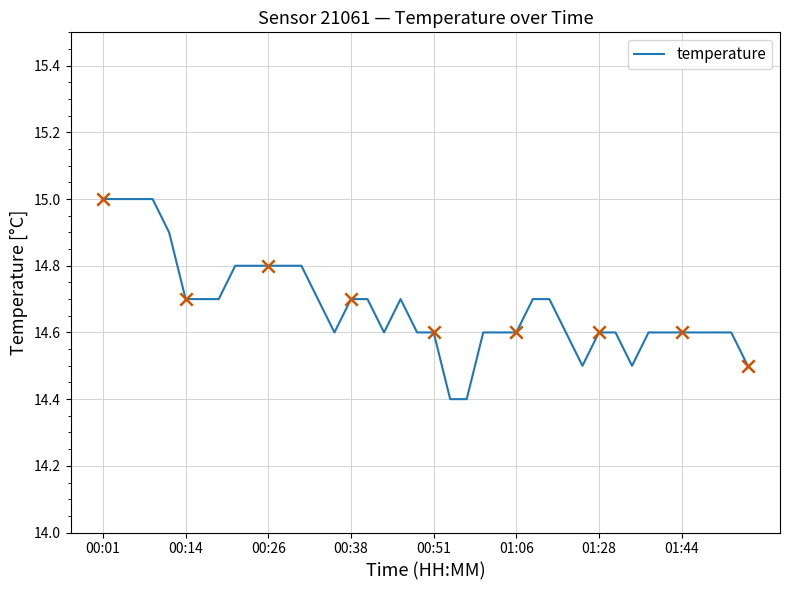

What is the difference between the maximum and minimum values?

0.6